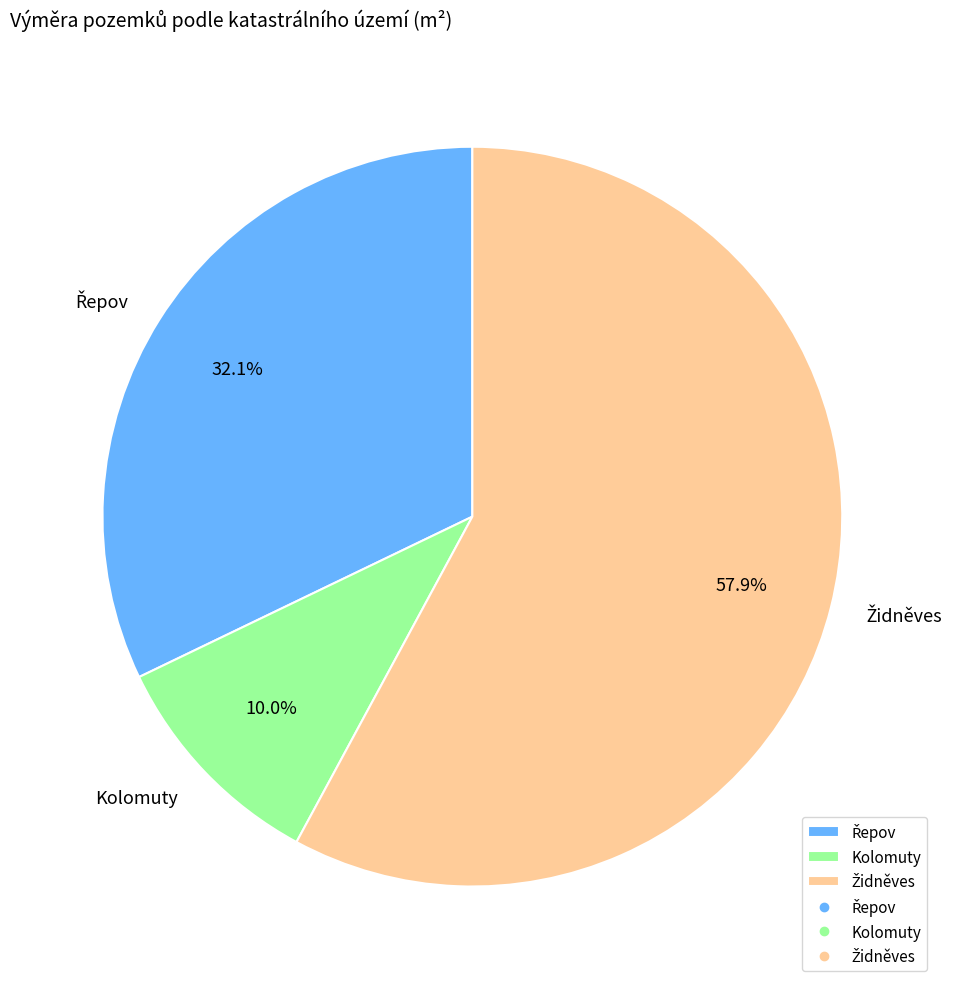

Is Kolomuty the majority of the pie?

No